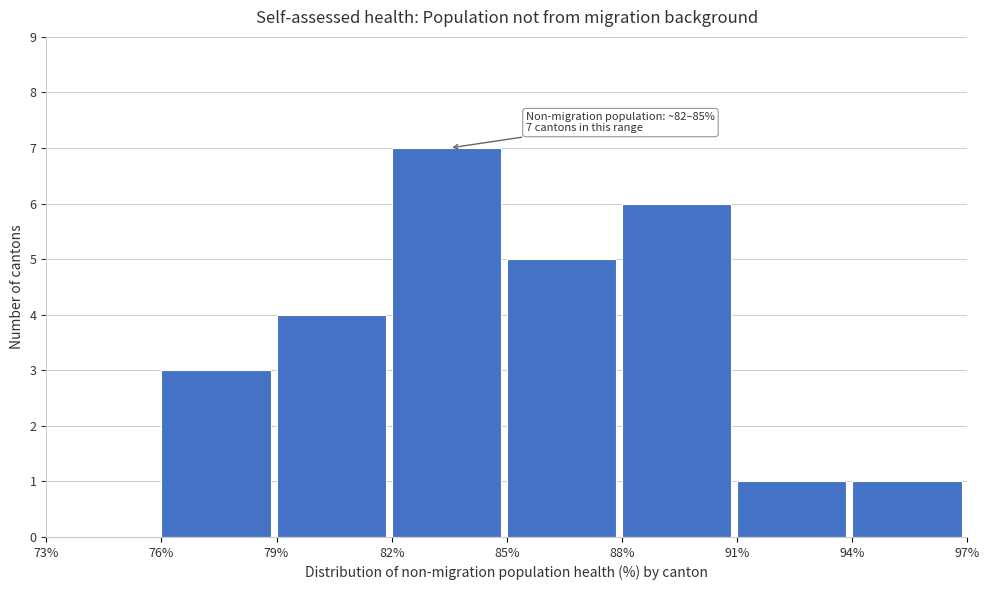

Which range on the x-axis has the tallest bar?

82% to 85%